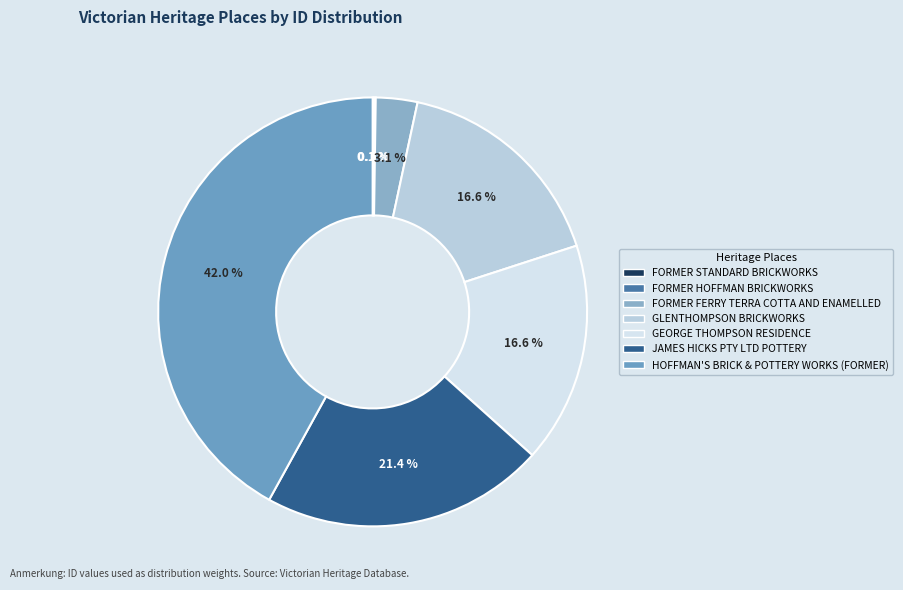

Is there a majority slice in this chart?

No